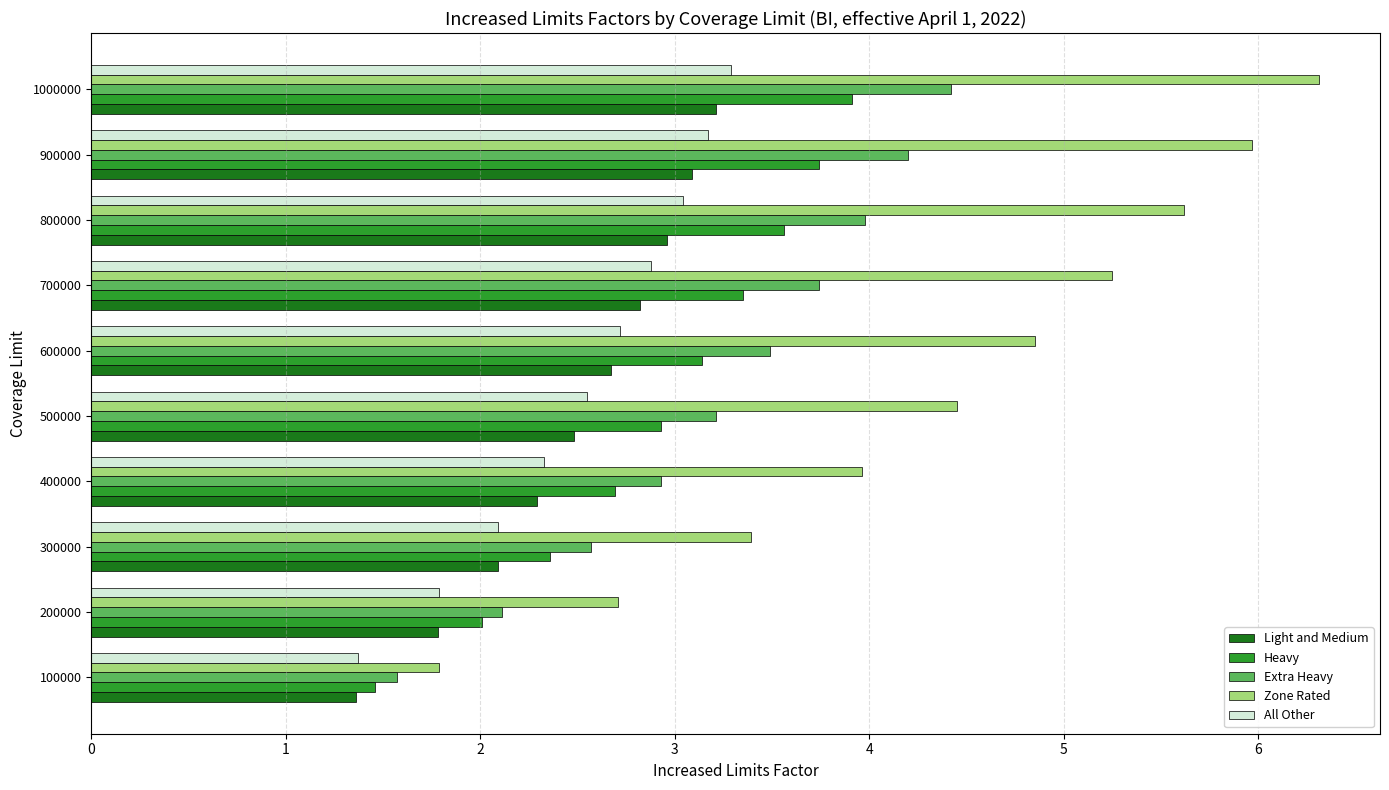

Is it true that Light and Medium equals 3.9 at 700000?

False